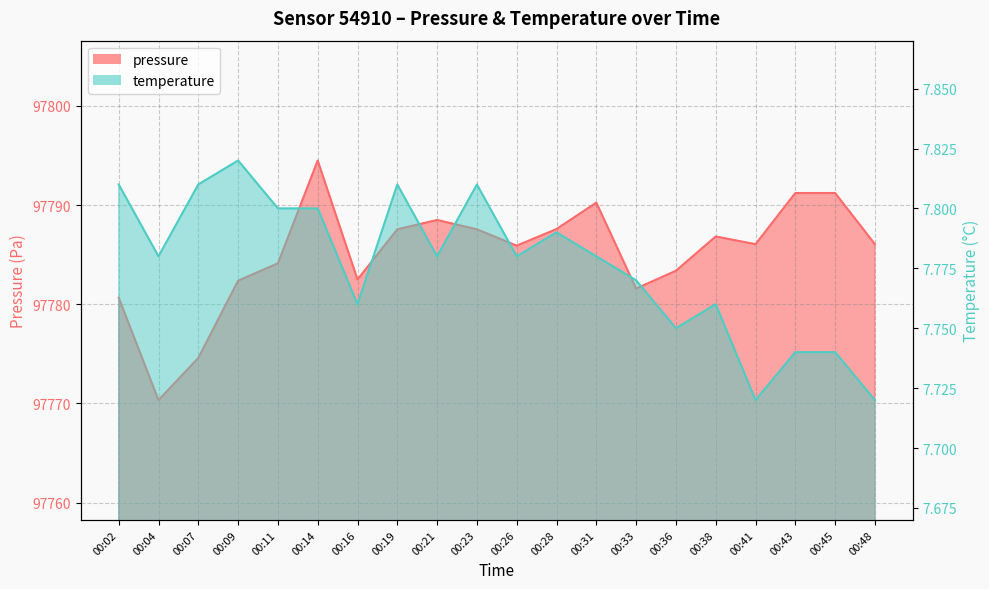

What is the value of the temperature point at the 5th from the left?

7.8